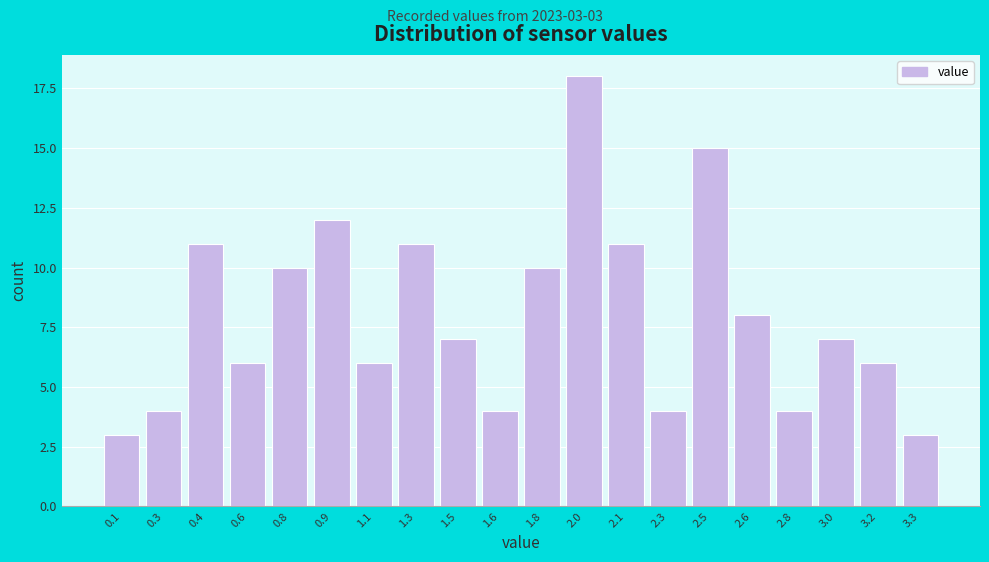

Reading right to left, transcribe all the data shown in this chart.

3.3=3	3.2=6	3.0=7	2.8=4	2.6=8	2.5=15	2.3=4	2.1=11	2.0=18	1.8=10	1.6=4	1.5=7	1.3=11	1.1=6	0.9=12	0.8=10	0.6=6	0.4=11	0.3=4	0.1=3